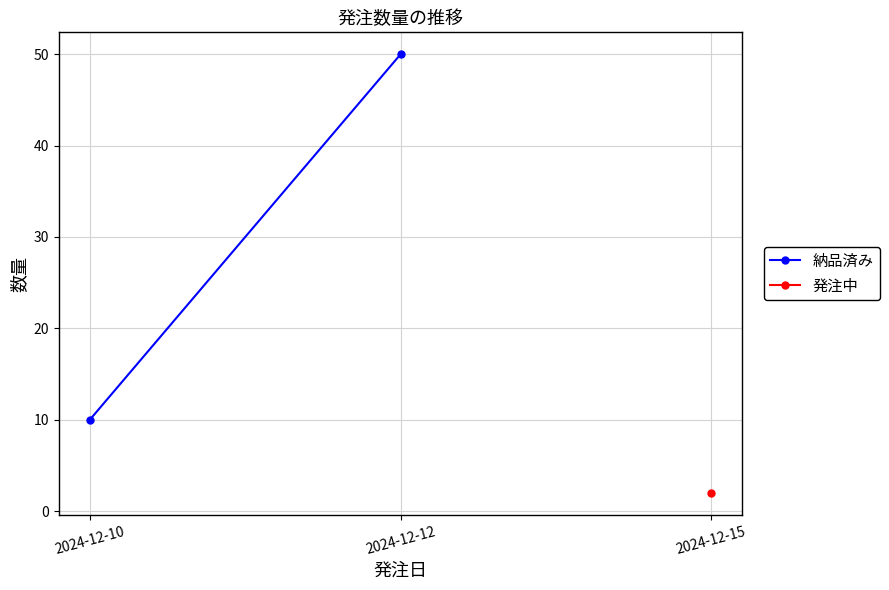

List the labels in order of value, smallest first.

2024-12-10, 2024-12-12